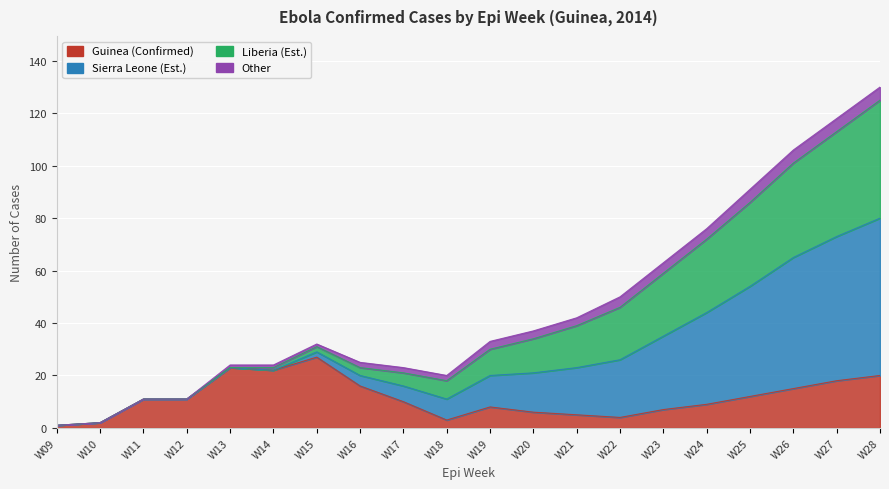

What is the value of the Guinea (Confirmed) point at the 17th from the left?

12